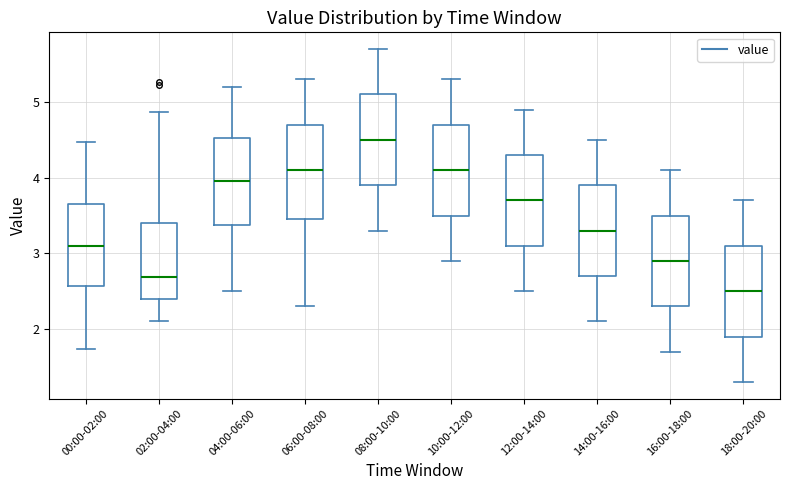

Reading left to right, transcribe this box plot: for each box, give where its median line is, the range the box spans, and where its two whiskers end, as read against the y-axis. The values are not printed on the chart, so give them approximately, as read against the axis.

00:00-02:00: median 3.1, box 2.6 to 3.7, whiskers 1.7 to 4.5
02:00-04:00: median 2.7, box 2.4 to 3.4, whiskers 2.1 to 4.9
04:00-06:00: median 4.0, box 3.4 to 4.5, whiskers 2.5 to 5.2
06:00-08:00: median 4.1, box 3.5 to 4.7, whiskers 2.3 to 5.3
08:00-10:00: median 4.5, box 3.9 to 5.1, whiskers 3.3 to 5.7
10:00-12:00: median 4.1, box 3.5 to 4.7, whiskers 2.9 to 5.3
12:00-14:00: median 3.7, box 3.1 to 4.3, whiskers 2.5 to 4.9
14:00-16:00: median 3.3, box 2.7 to 3.9, whiskers 2.1 to 4.5
16:00-18:00: median 2.9, box 2.3 to 3.5, whiskers 1.7 to 4.1
18:00-20:00: median 2.5, box 1.9 to 3.1, whiskers 1.3 to 3.7